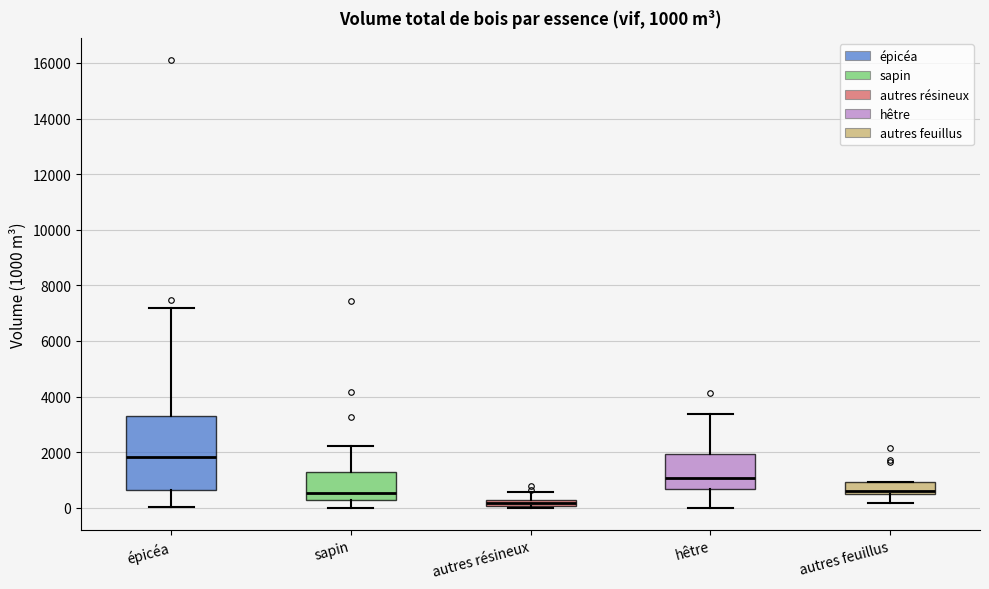

Which box is the tallest, from its lower edge to its upper edge?

épicéa